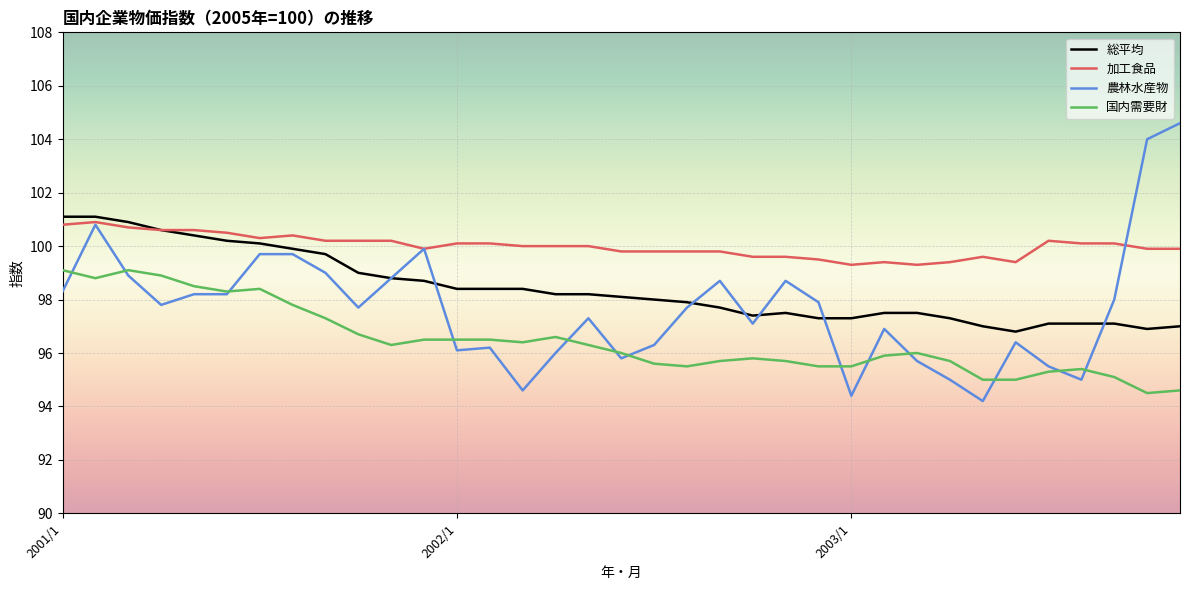

Rank the series by their average value, from highest to lowest.

加工食品, 総平均, 農林水産物, 国内需要財